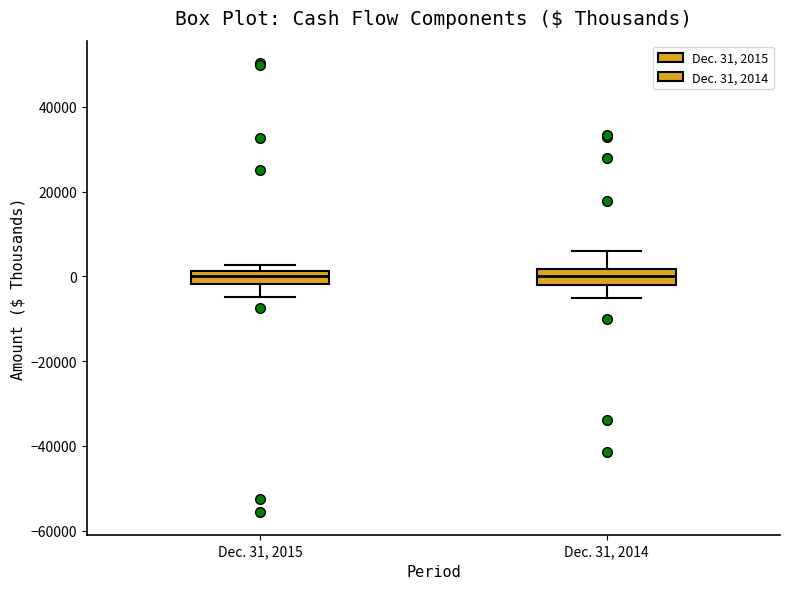

Where is the lower edge of the box for Dec. 31, 2015 on the y-axis? The values are not printed on the chart, so give them approximately, as read against the axis.

-2000